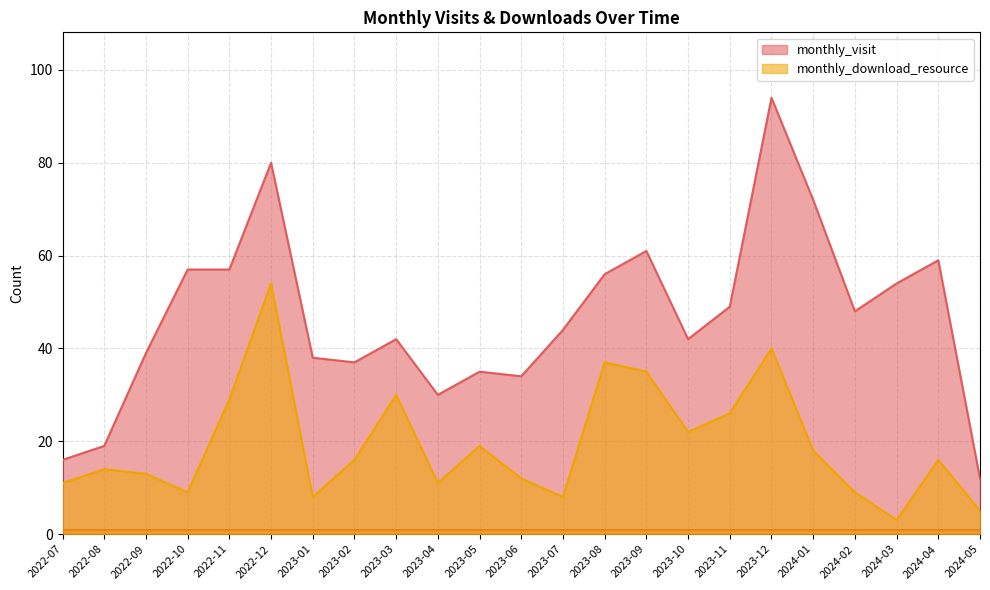

Reading left to right, list all the values displayed in this chart.

monthly_visit: 16	19	39	57	57	80	38	37	42	30	35	34	44	56	61	42	49	94	72	48	54	59	12
monthly_download_resource: 11	14	13	9	29	54	8	16	30	11	19	12	8	37	35	22	26	40	18	9	3	16	5